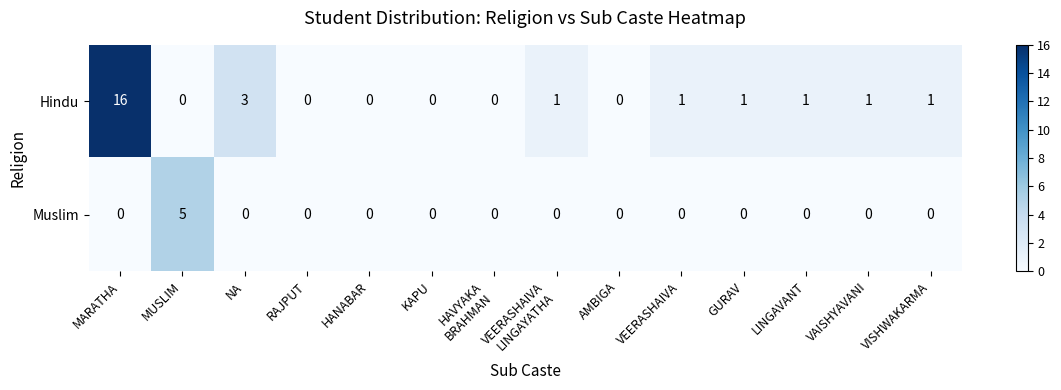

List the series in order of their overall mean, highest first.

Hindu, Muslim